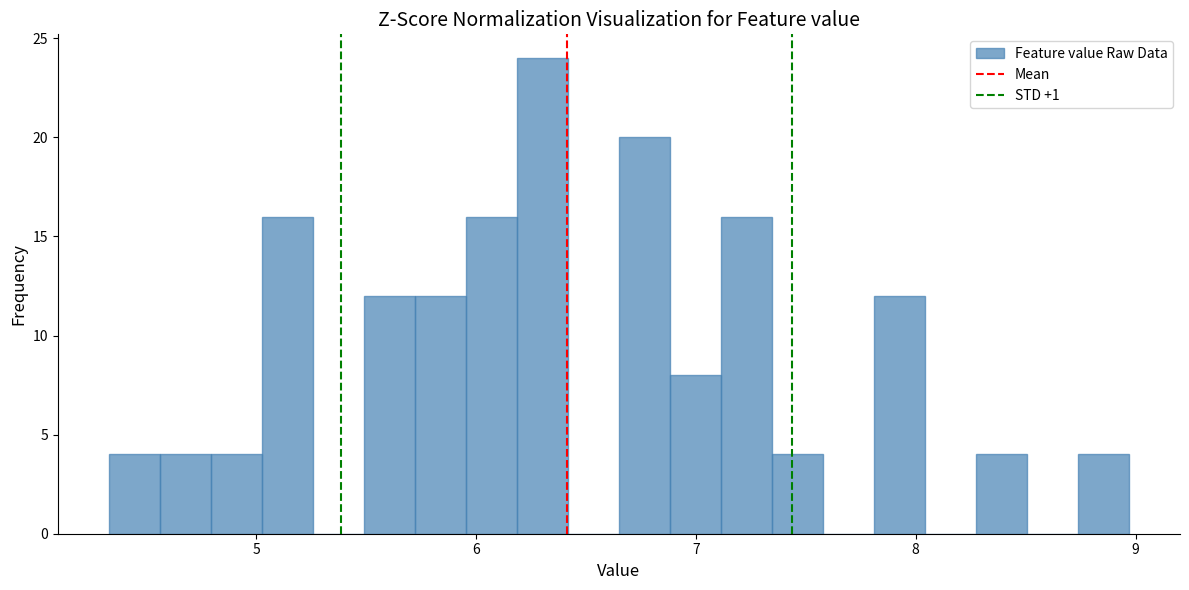

Around what value on the x-axis is the tallest bar? Give the approximate position of its centre, as read against the axis.

6.3